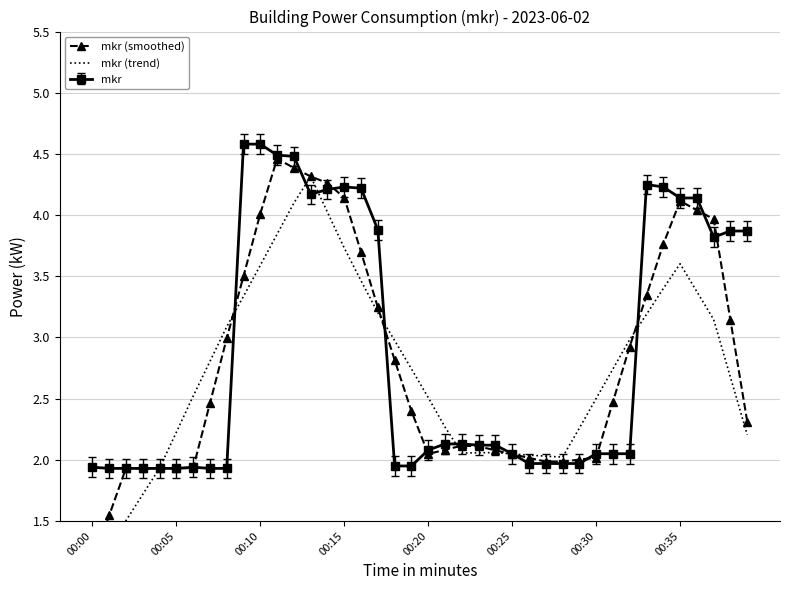

What is the approximate value of mkr (smoothed) at 38?

3.1